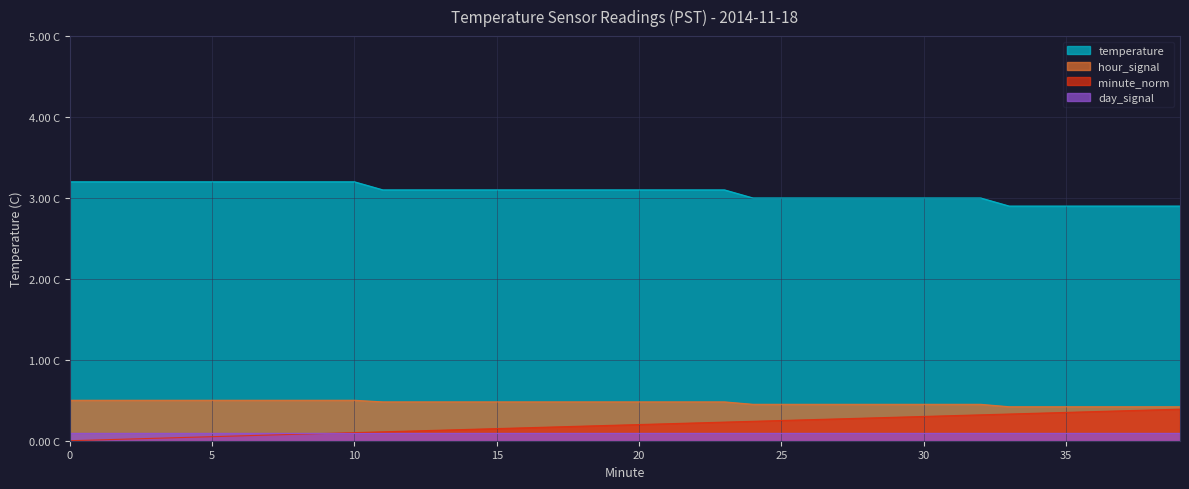

True or false: hour_signal and temperature cross at least once.

False